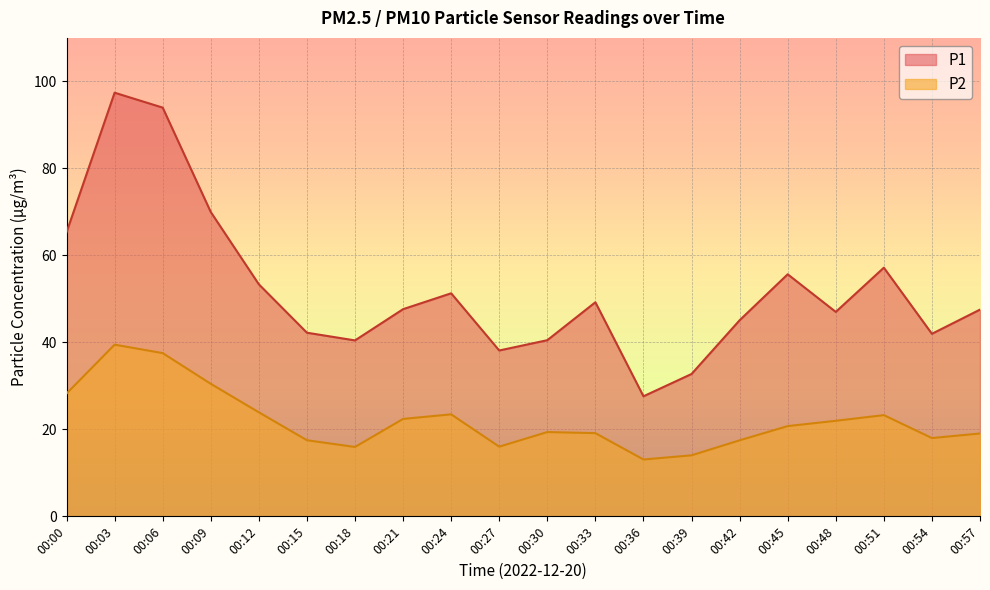

What is the value of the P1 point at the 6th from the left?

42.2